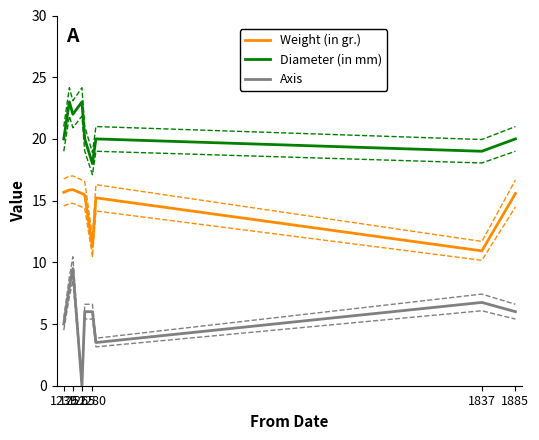

True or false: Weight (in gr.) and Diameter (in mm) cross at least once.

False